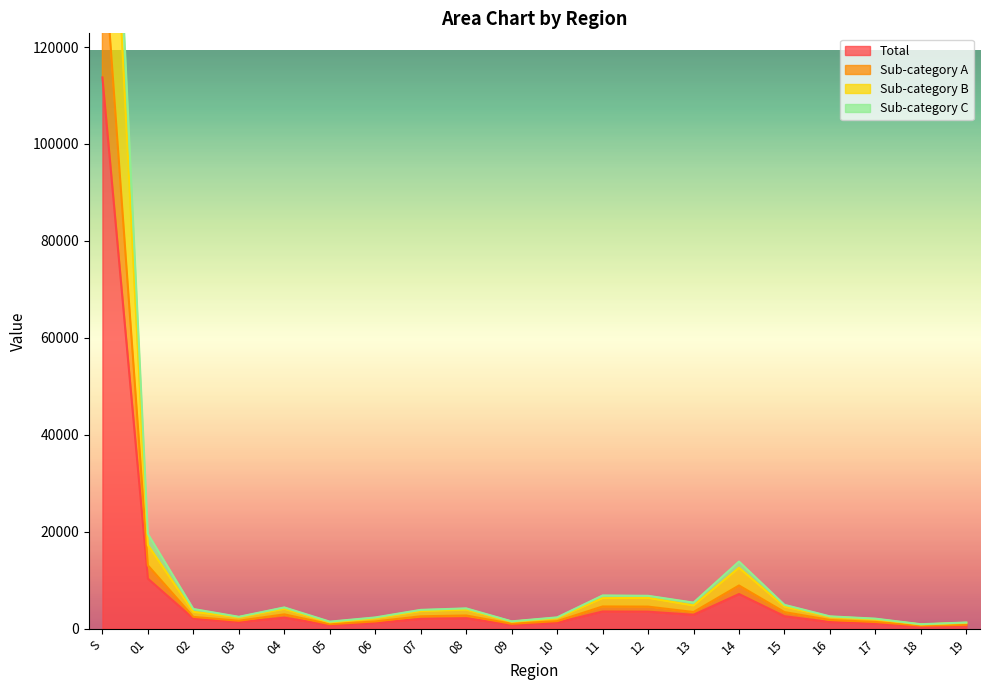

What is the maximum value for Total?

113736